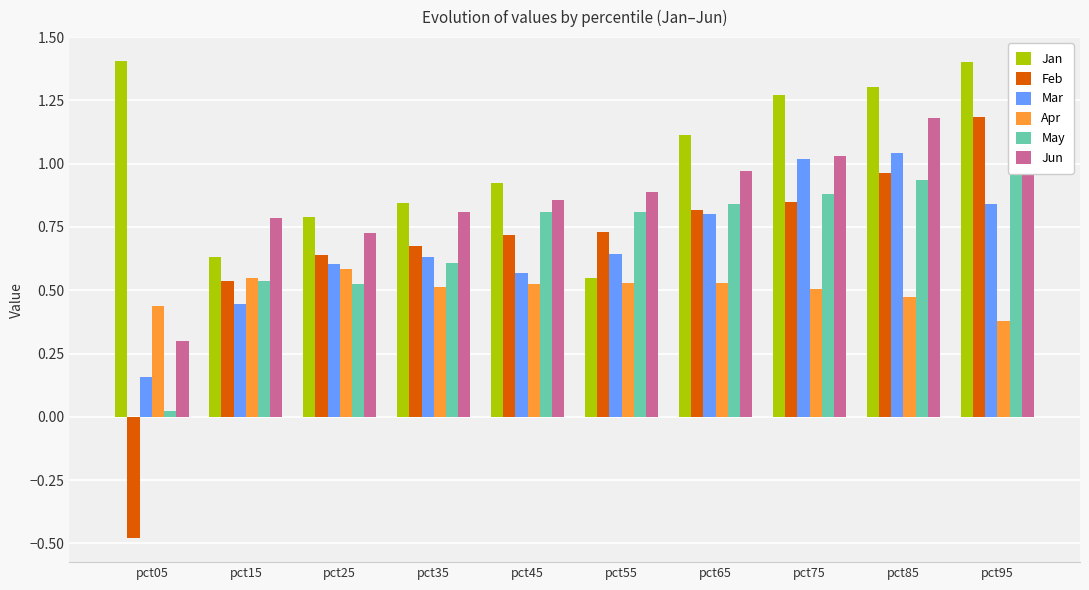

What is the average value of the Feb series?

0.7